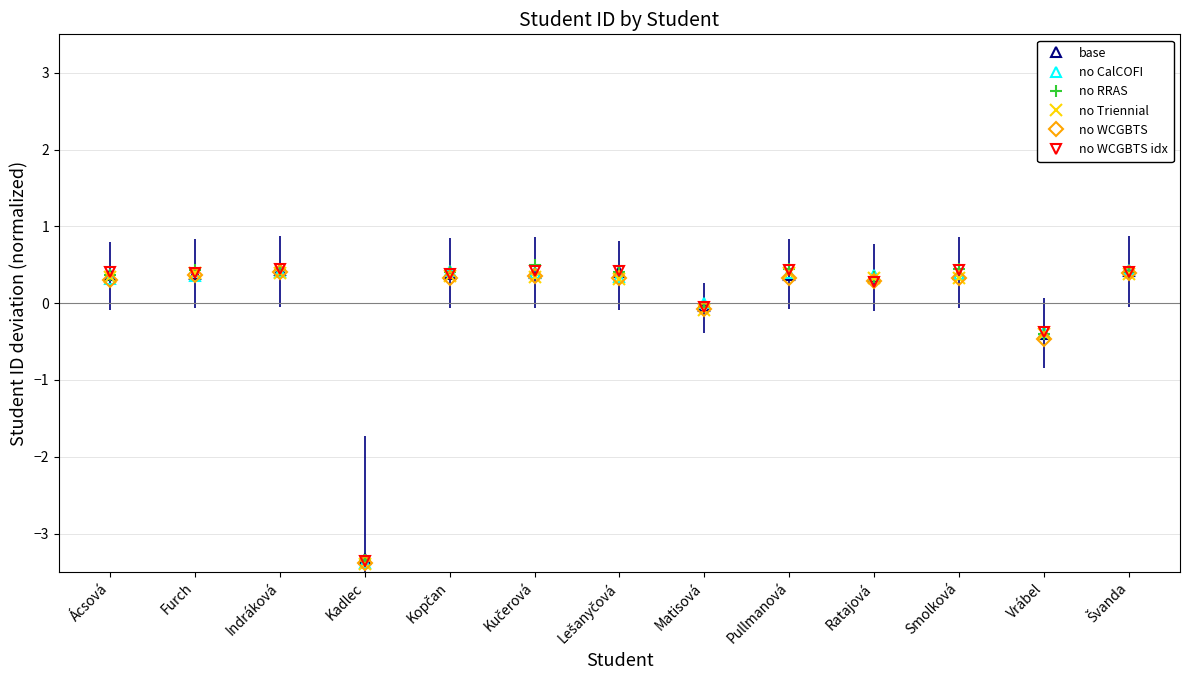

What is the value of the no WCGBTS point at the 6th from the left?

0.4